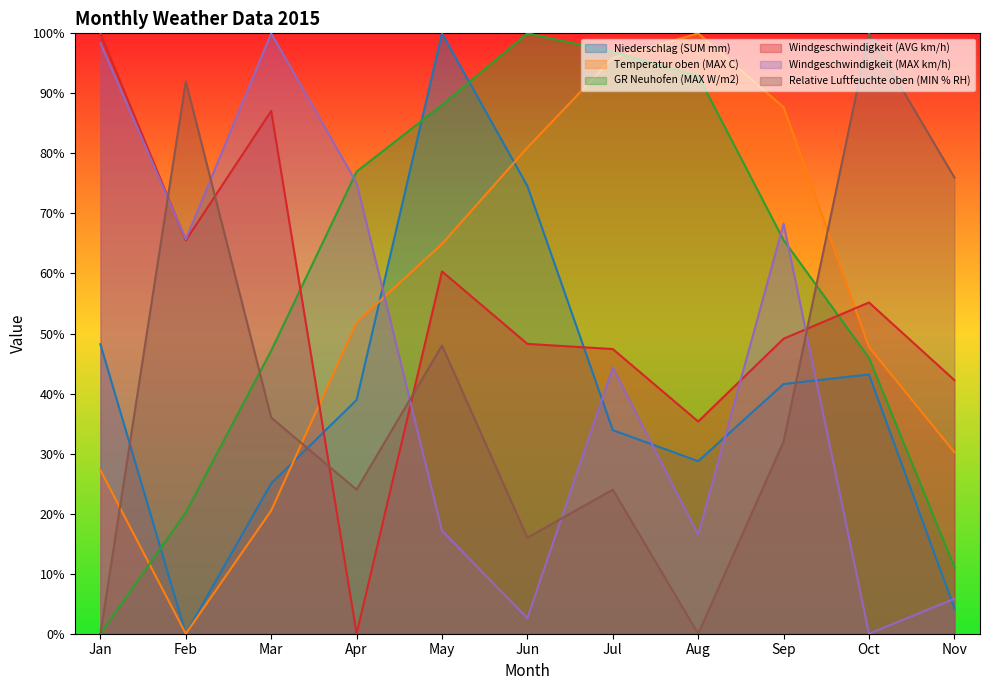

What is the sum of all Niederschlag (SUM mm) values?

438.4